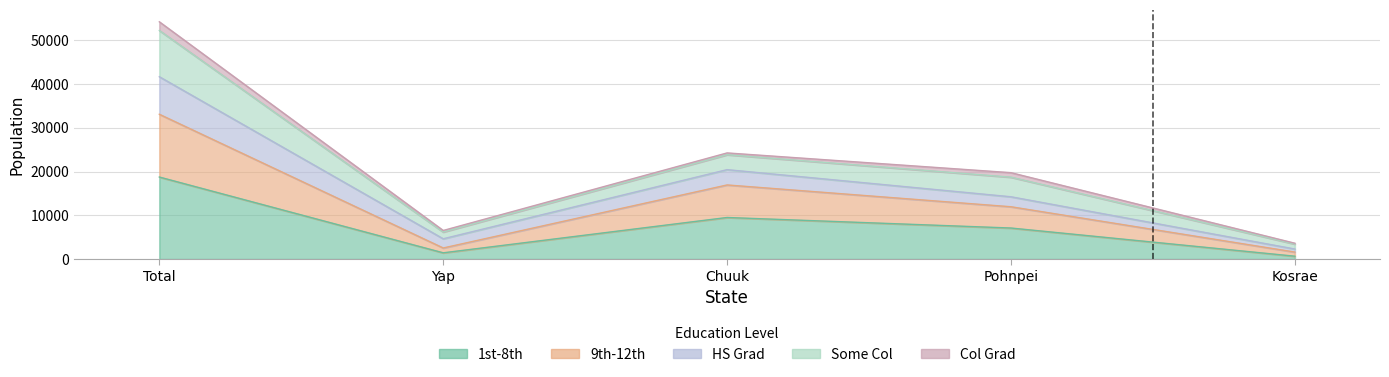

At which label does 9th-12th first exceed 11975?

Total